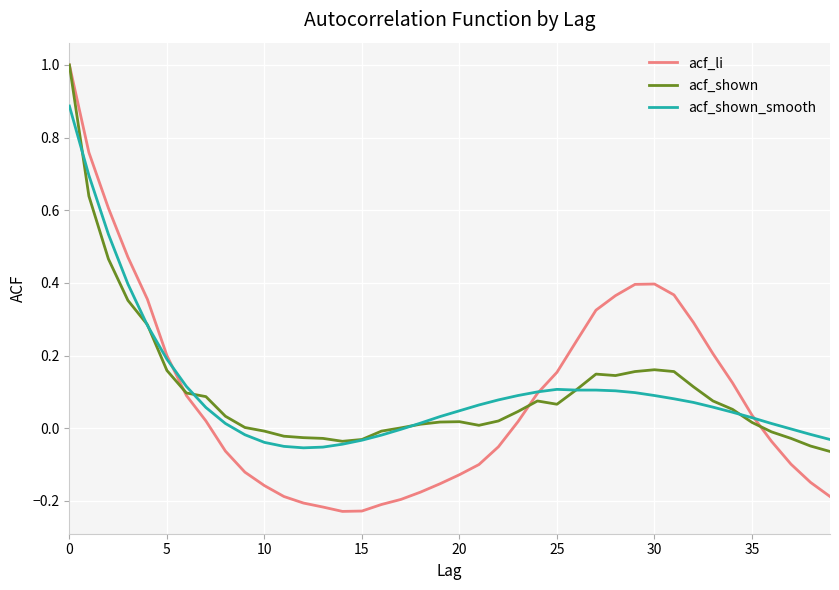

Which series has the largest range (max minus min)?

acf_li